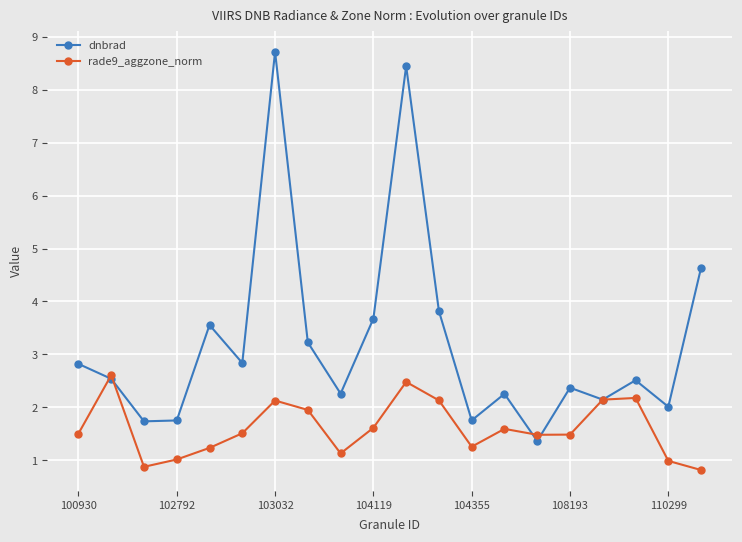

At how many categories does at least one series exceed 4?

3